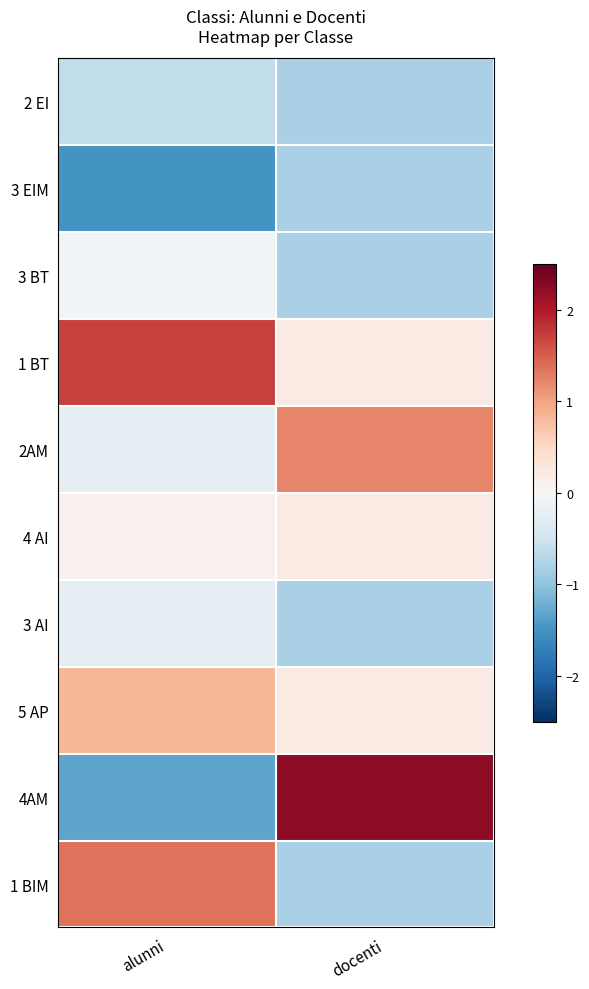

Which series changed the most between alunni and docenti?

4AM